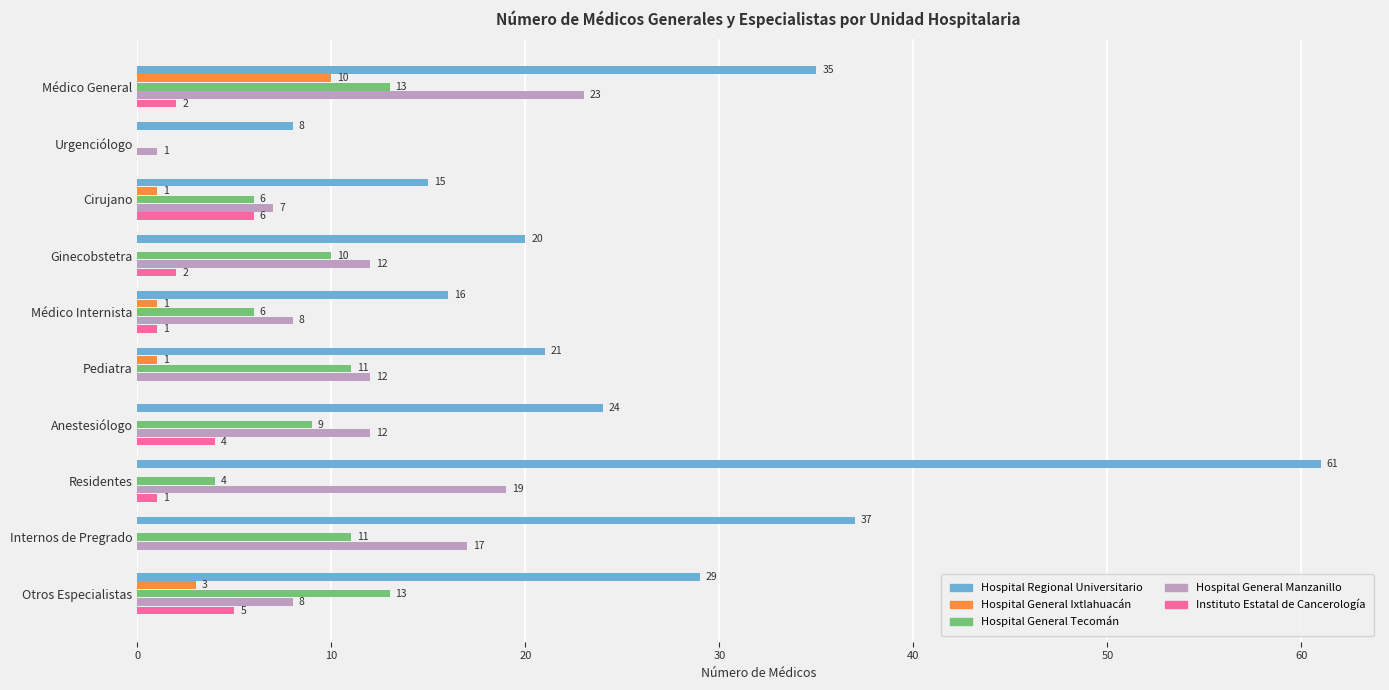

At which category does the chart reach its peak across all series?

Residentes